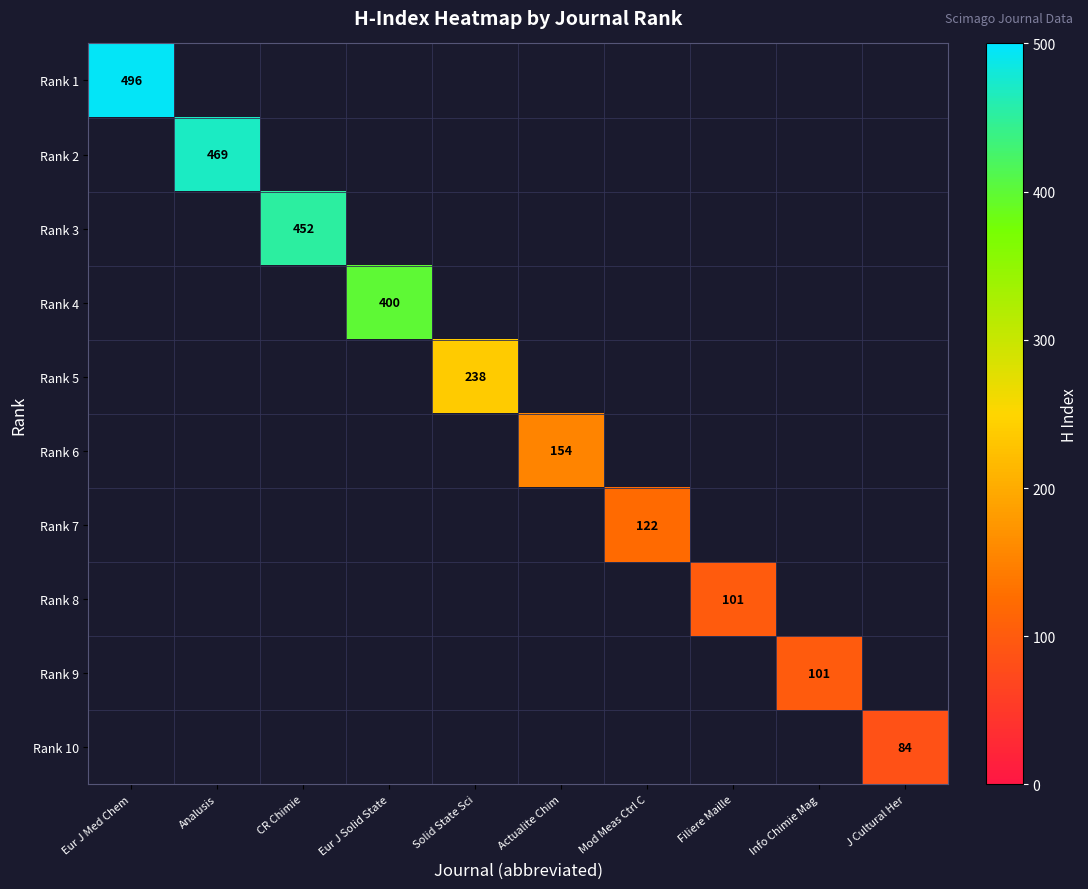

What is the maximum value shown in the chart?

496.0